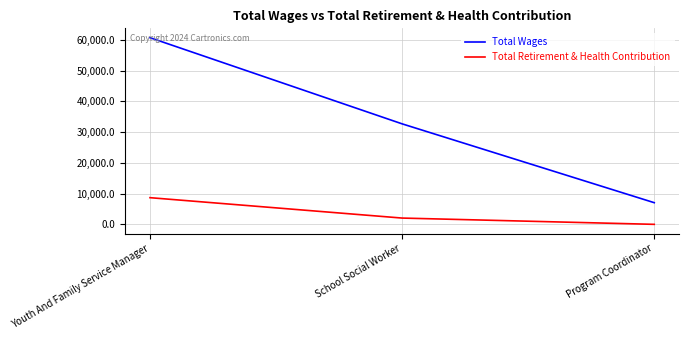

What is the spread (max minus min) of values at Program Coordinator?

7043